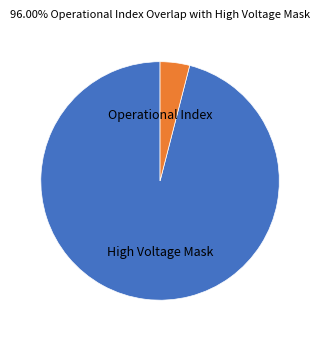

Does any single category account for the majority?

Yes